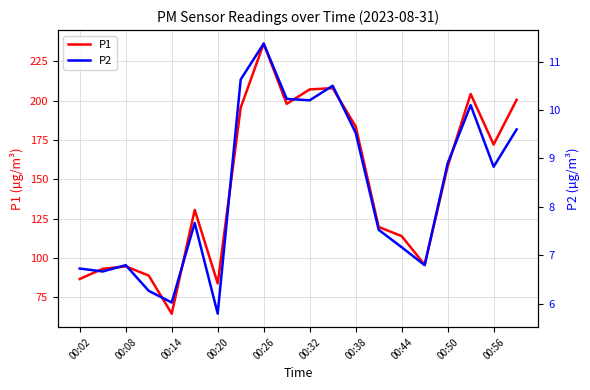

Which series has the widest spread of values?

P1